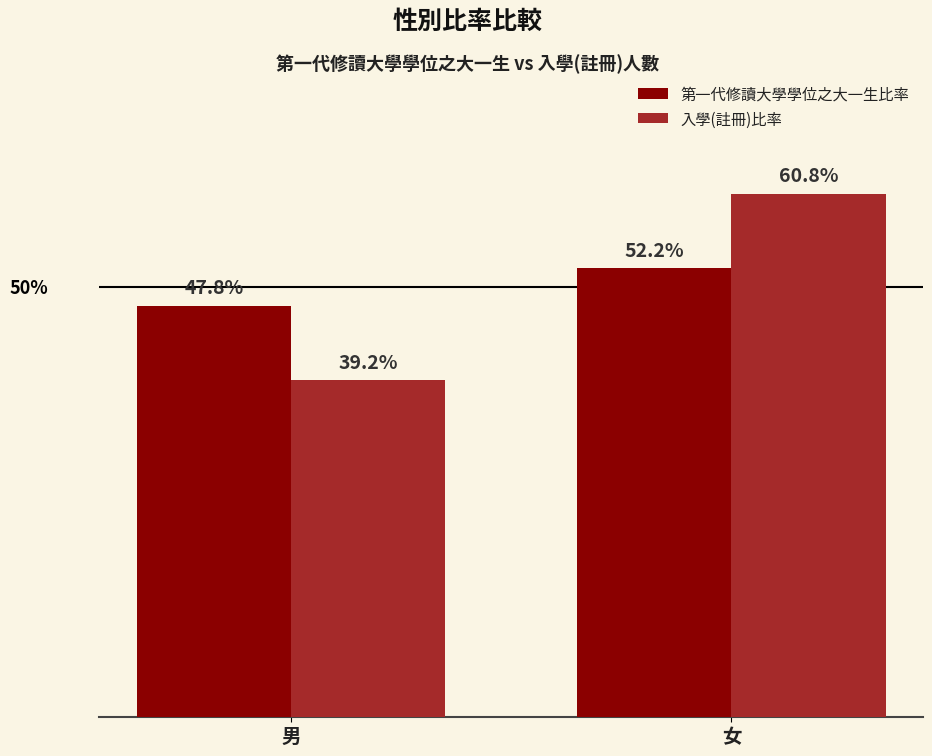

Are the bars horizontal?

No